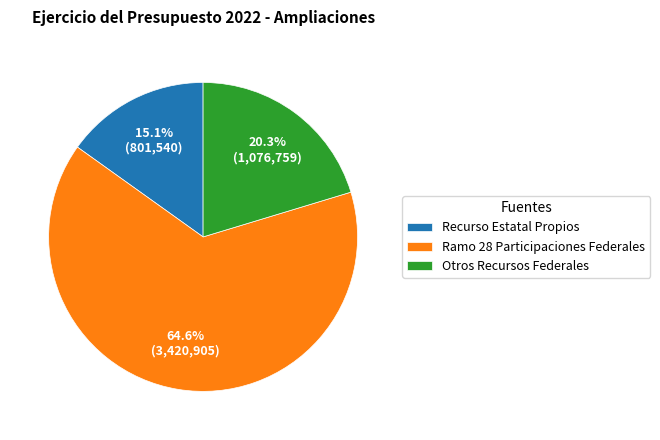

True or false: Ramo 28 Participaciones Federales accounts for 74% of the total.

False